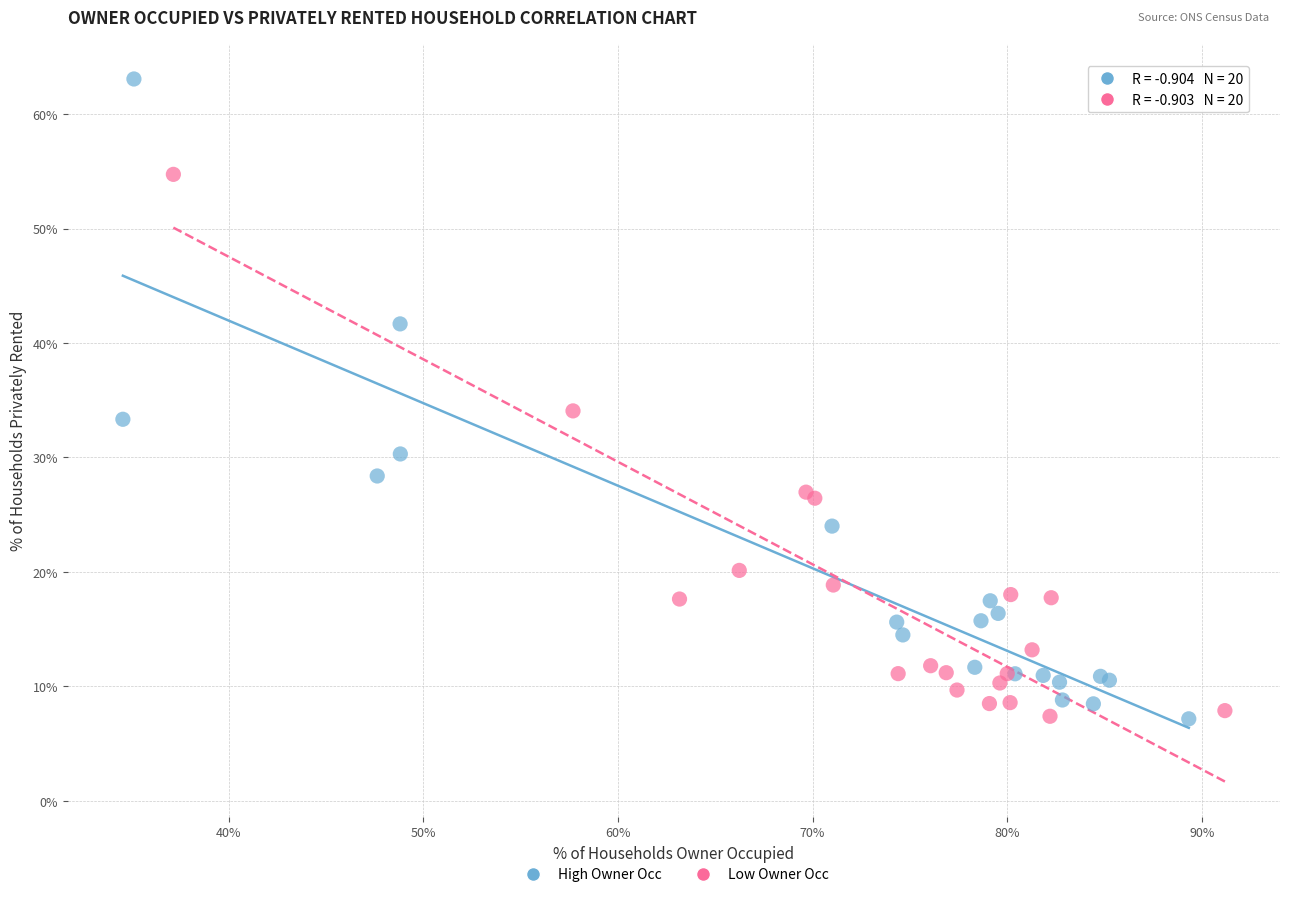

Which series has the largest Y range (max minus min)?

High Owner Occ